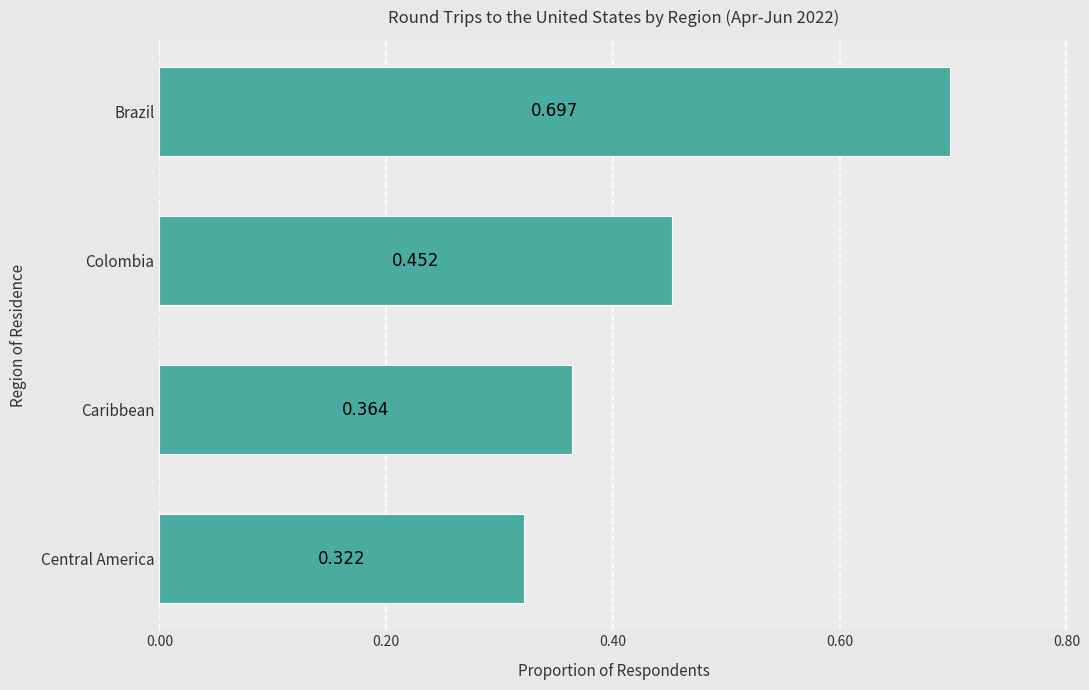

List the labels in order of value, largest first.

Brazil, Colombia, Caribbean, Central America